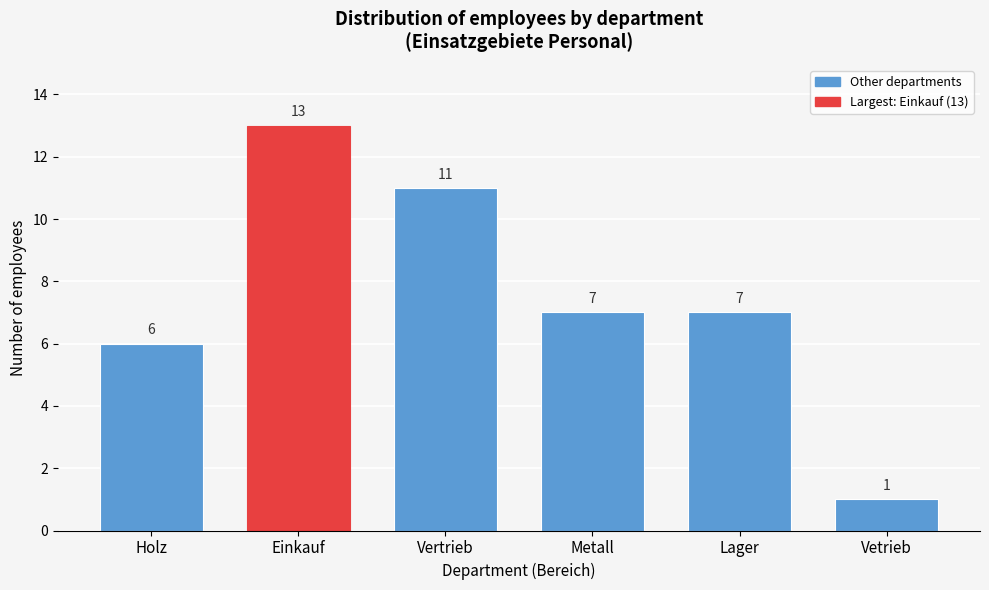

Reading left to right, what are all the values shown in this chart?

Holz=6	Einkauf=13	Vertrieb=11	Metall=7	Lager=7	Vetrieb=1